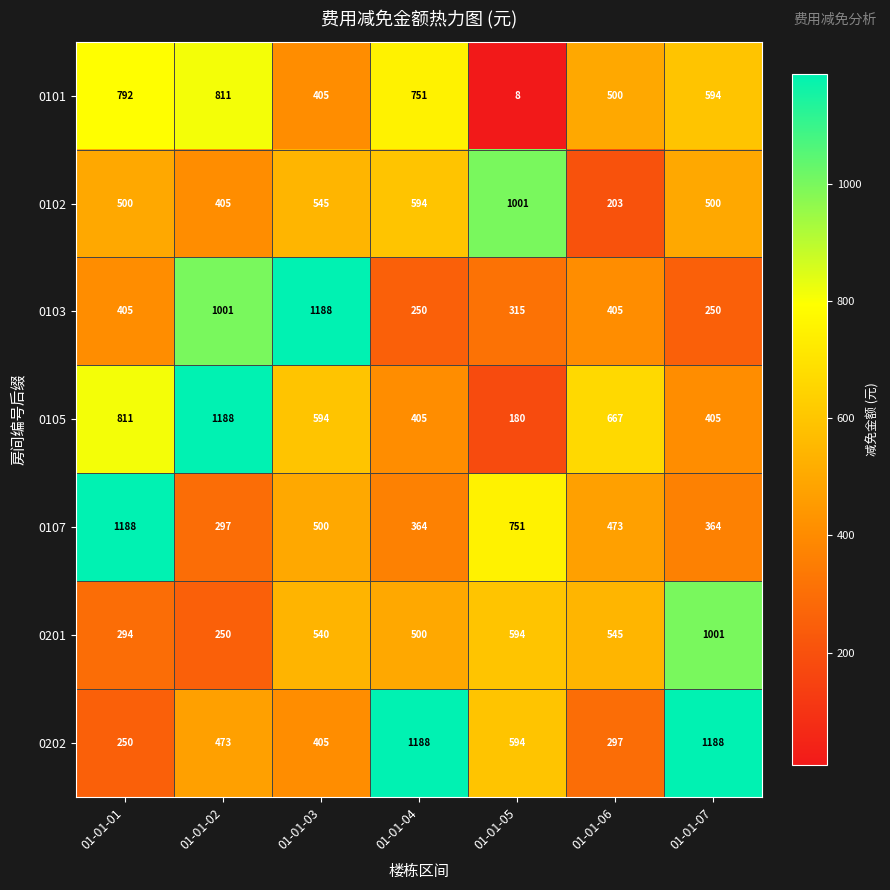

What is the difference between the highest and lowest values at 01-01-07?

938